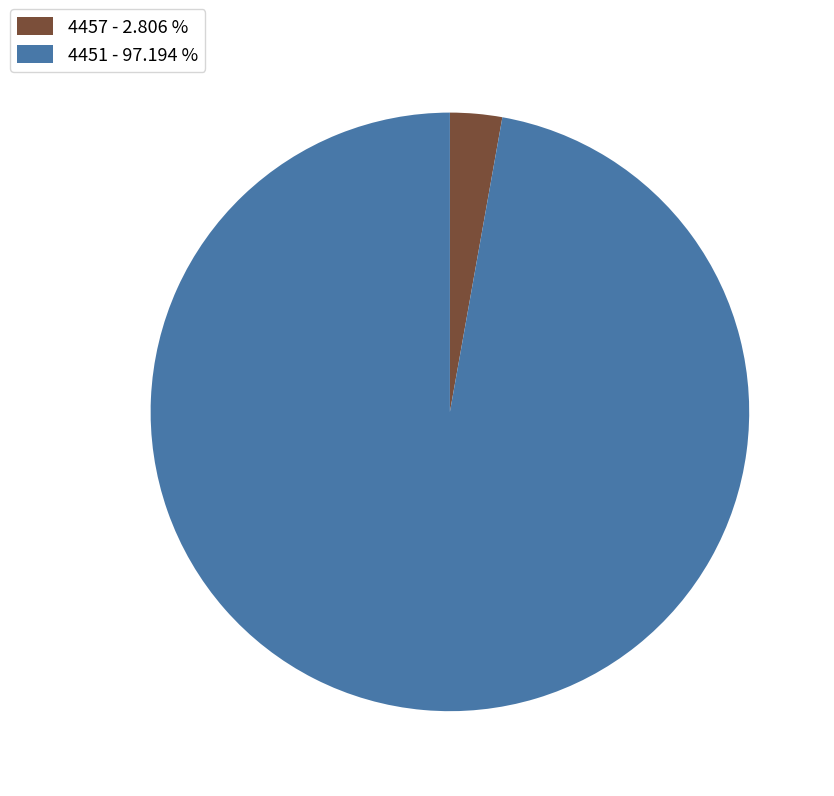

Rank the categories by value from highest to lowest.

4451, 4457